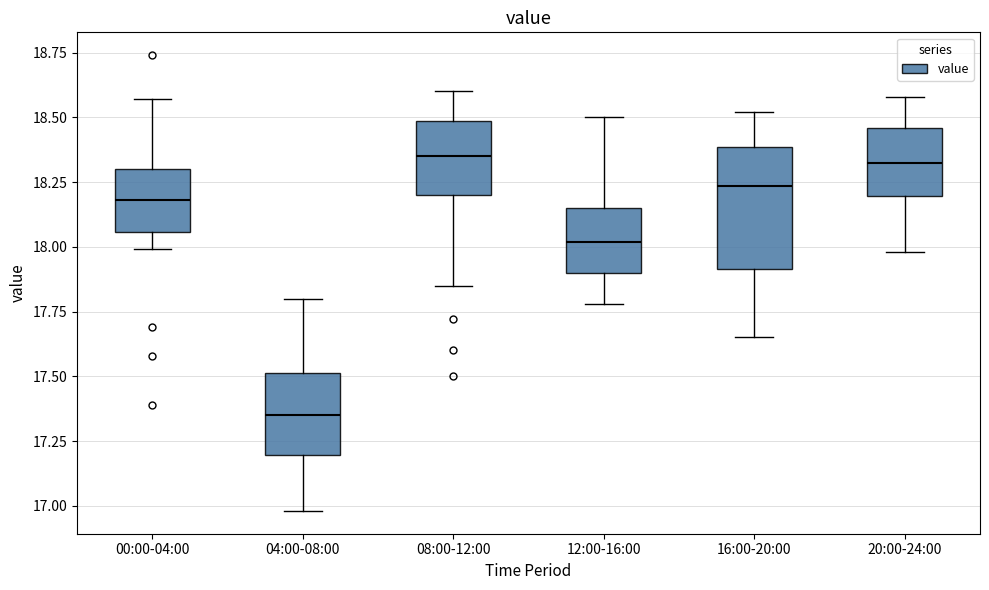

Which box has the lowest median line?

04:00-08:00